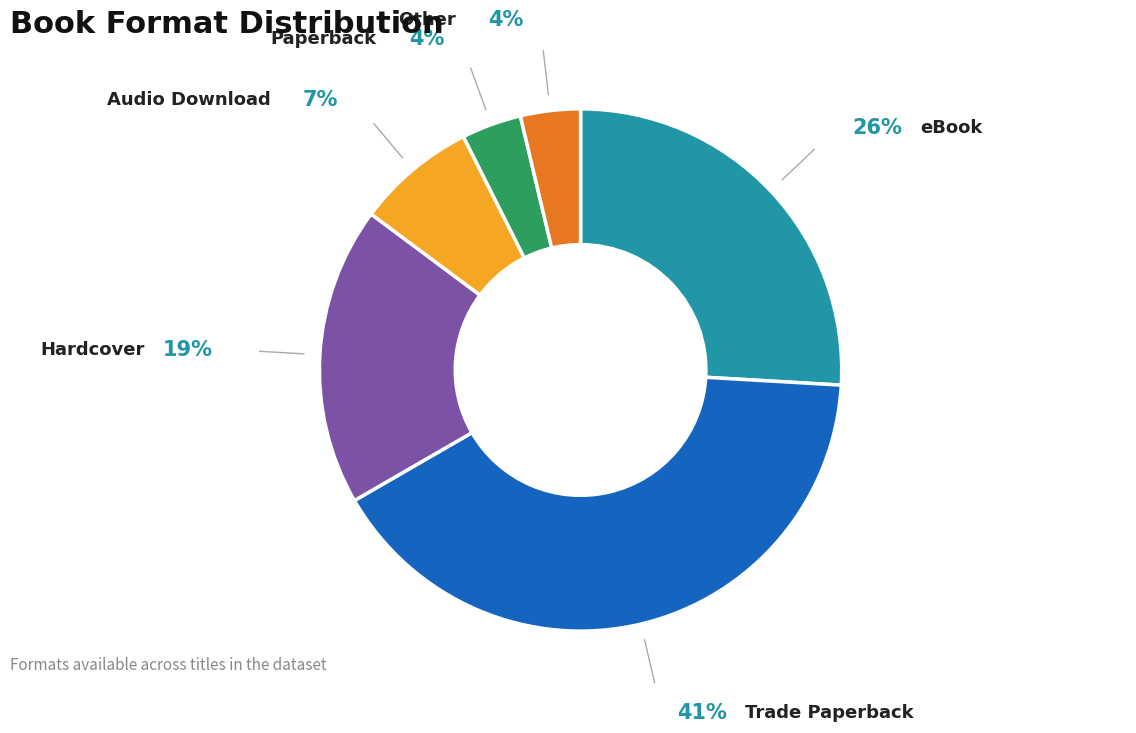

Is there a majority slice in this chart?

No